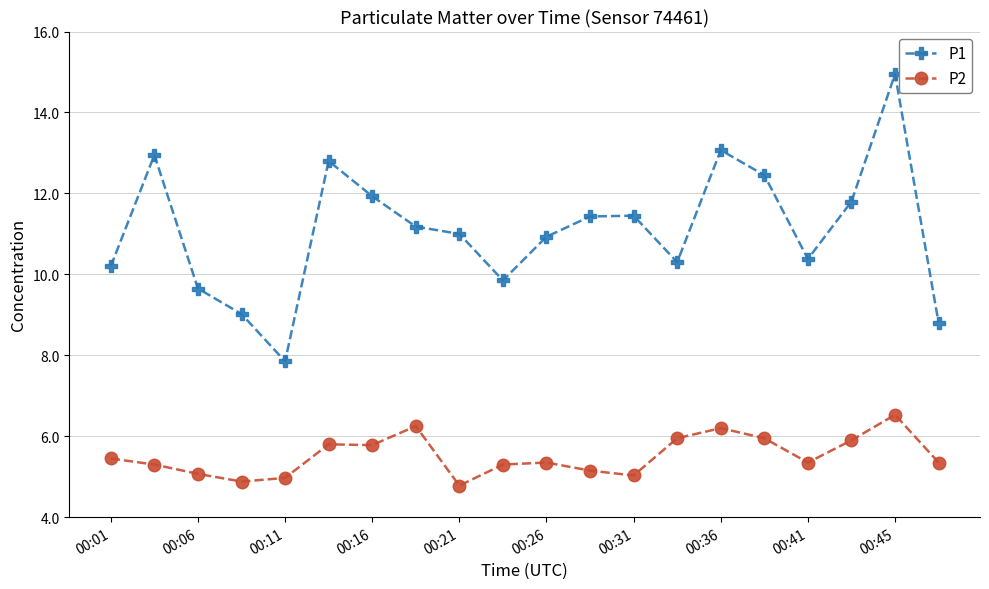

Rank the series by their maximum value, from lowest to highest.

P2, P1